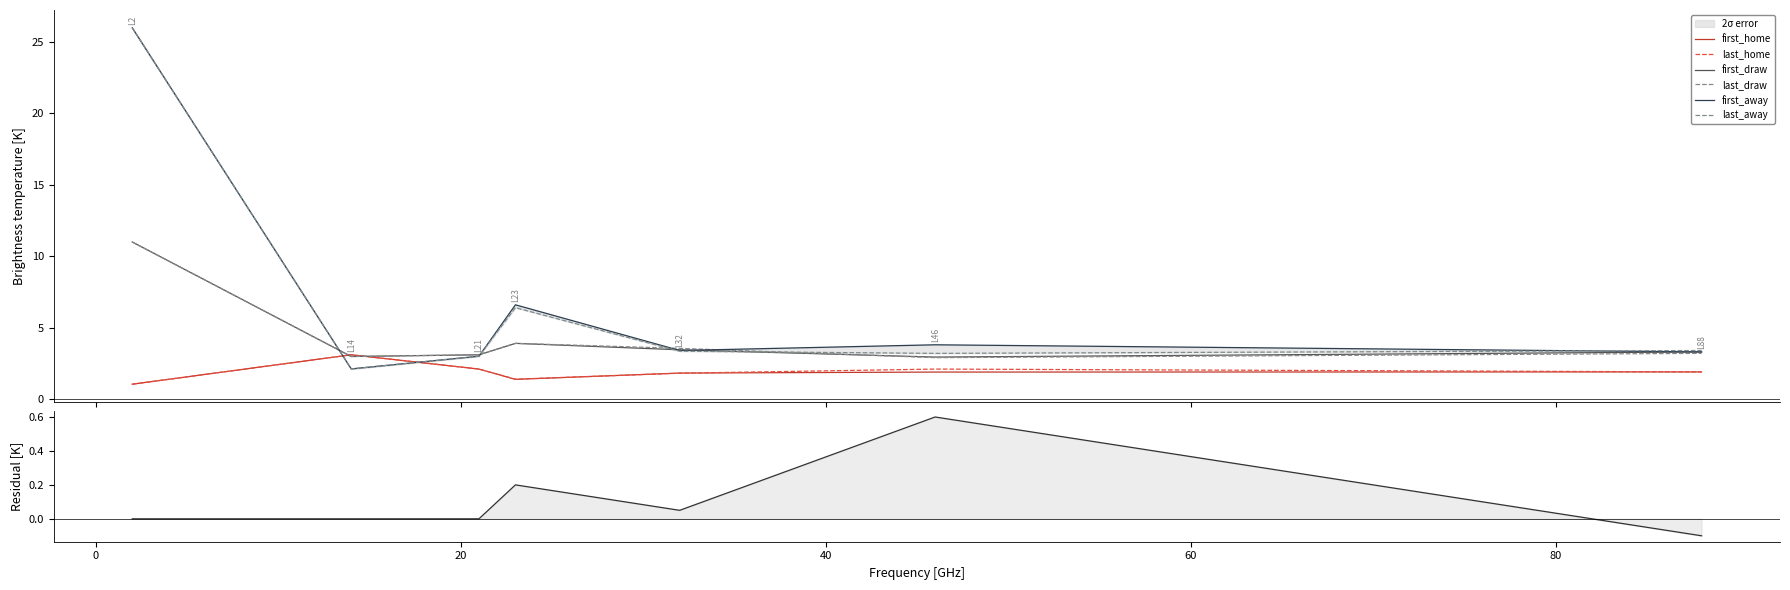

What is the value of the first_home point at the 3rd from the left?

2.1